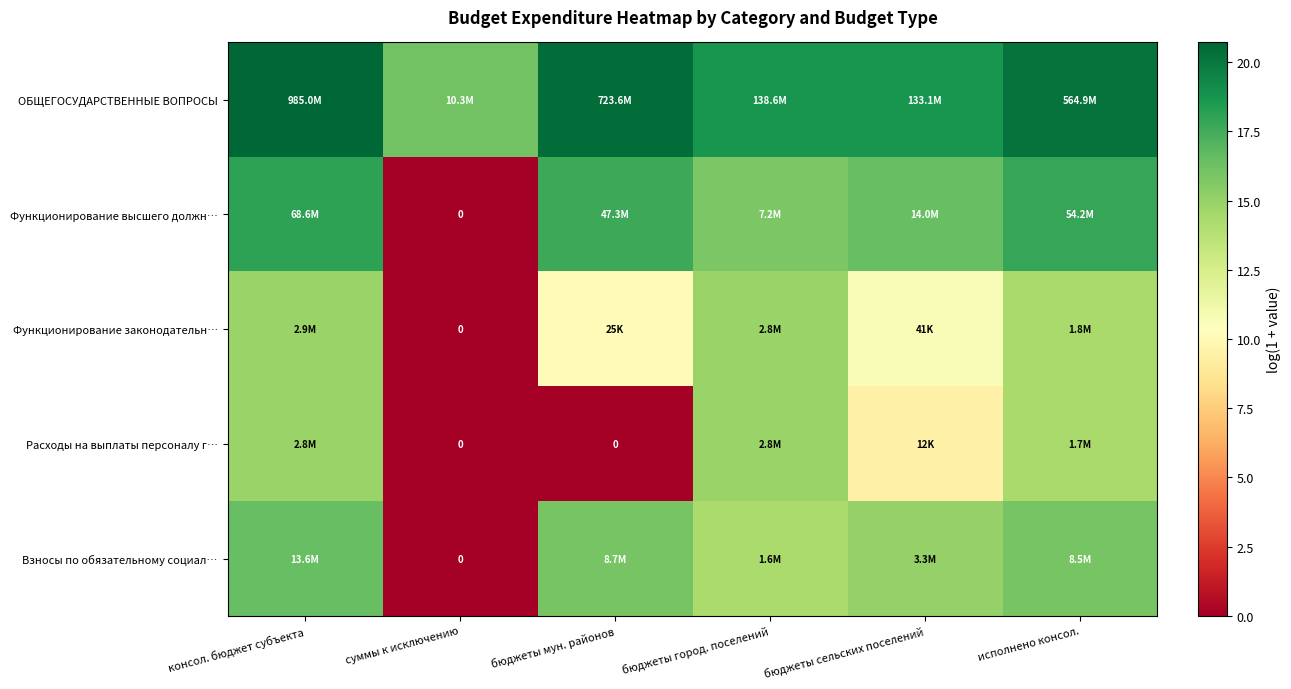

At which label does Расходы на выплаты персоналу г… reach its minimum?

суммы к исключению